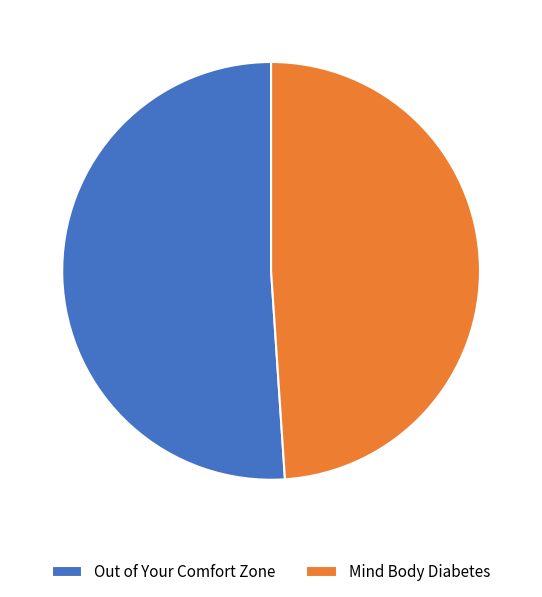

Rank the categories by value from highest to lowest.

Out of Your Comfort Zone, Mind Body Diabetes